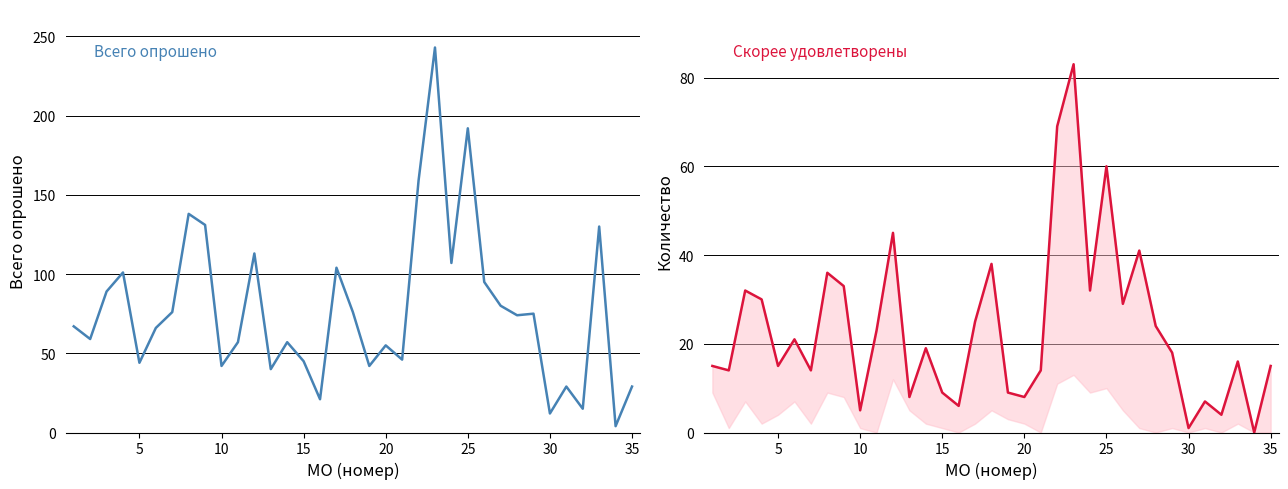

The Скорее удовлетворены (итого) series shows 23 at 30. True or false?

False